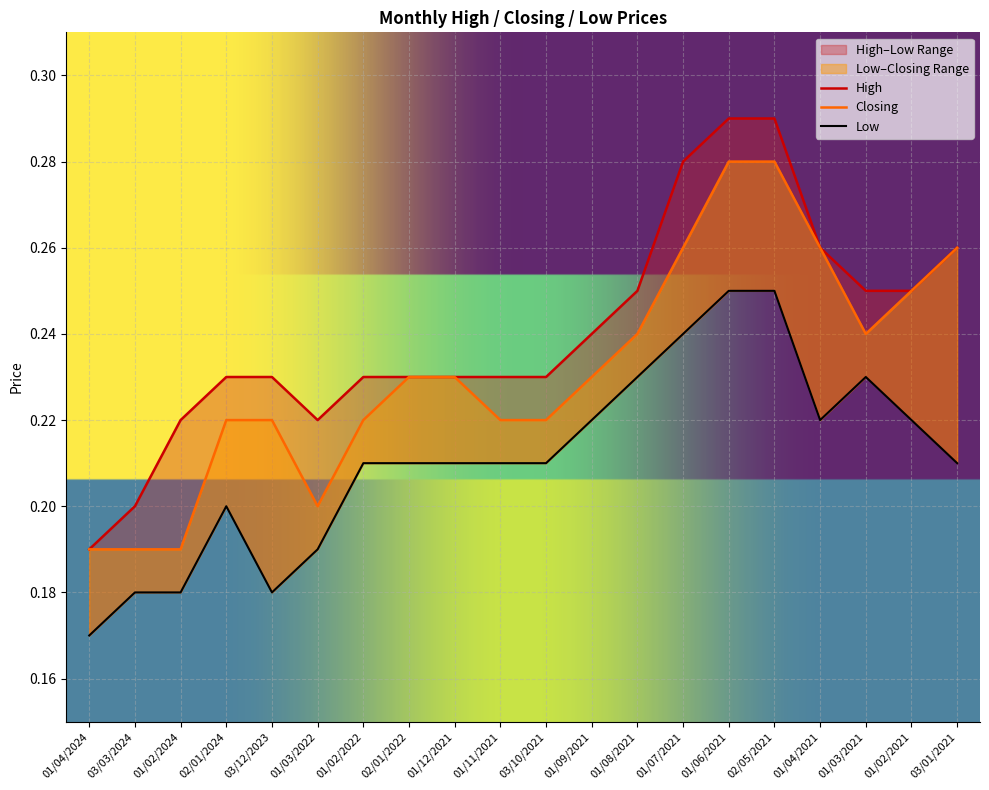

What is the smallest value displayed?

0.2